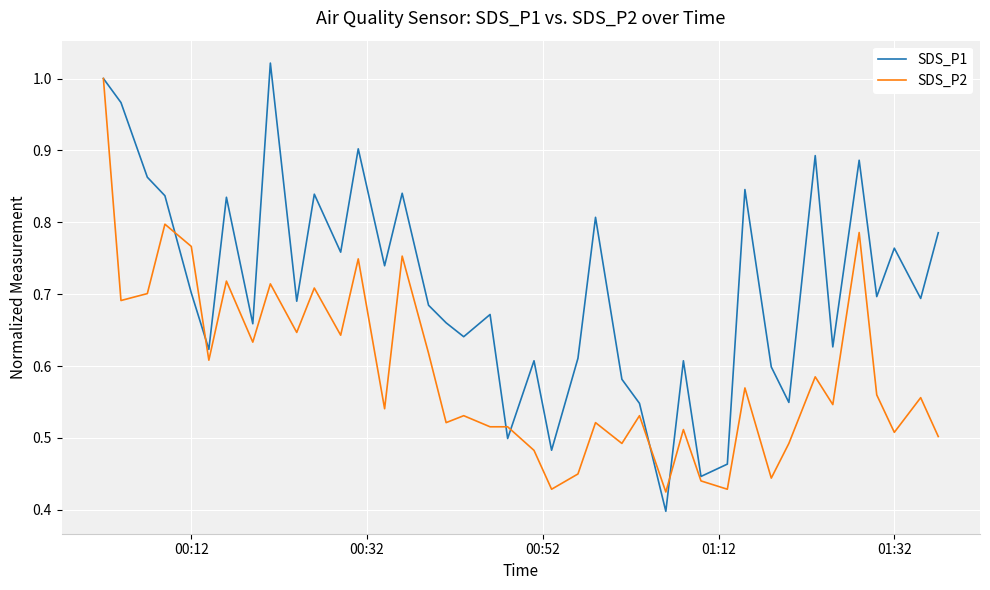

List the series in order of their overall mean, lowest first.

SDS_P2, SDS_P1